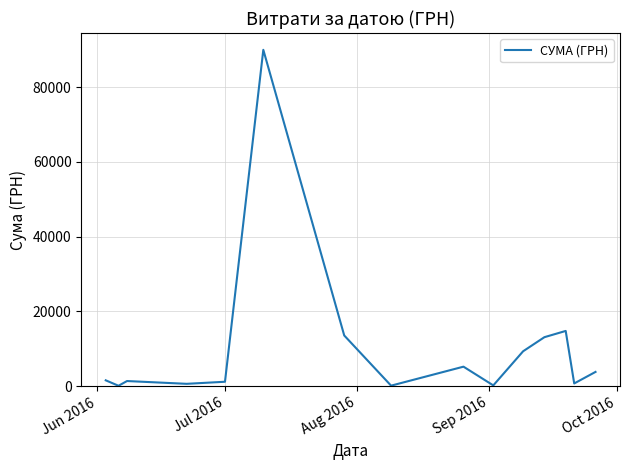

How many lines are shown in the chart?

1